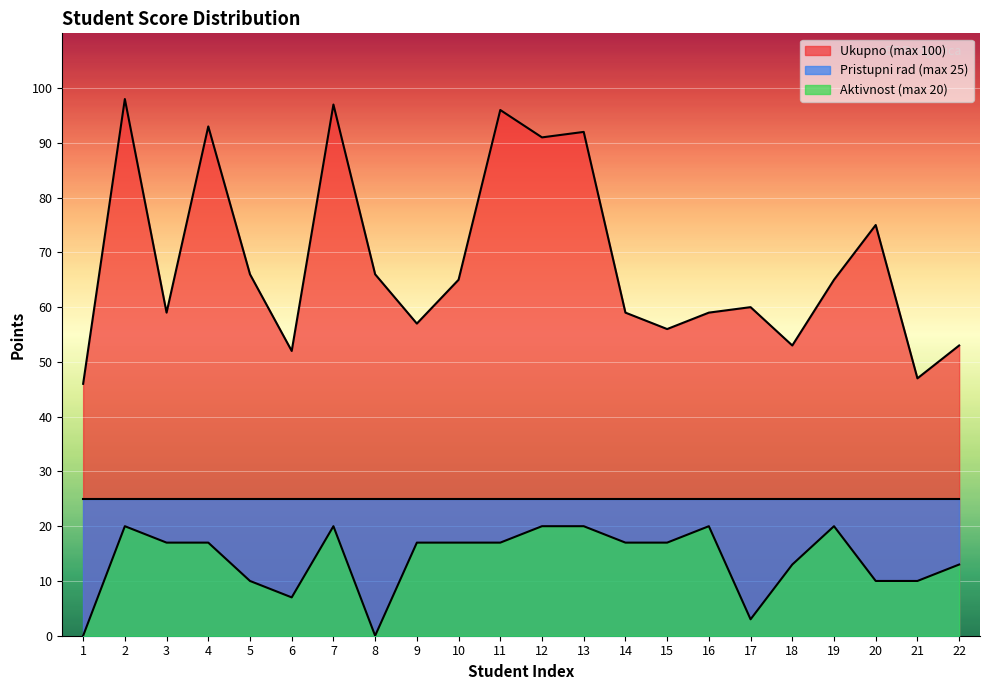

Is the value of Aktivnost (max 20) at 3 greater than the value of Ukupno (max 100) at 8?

No